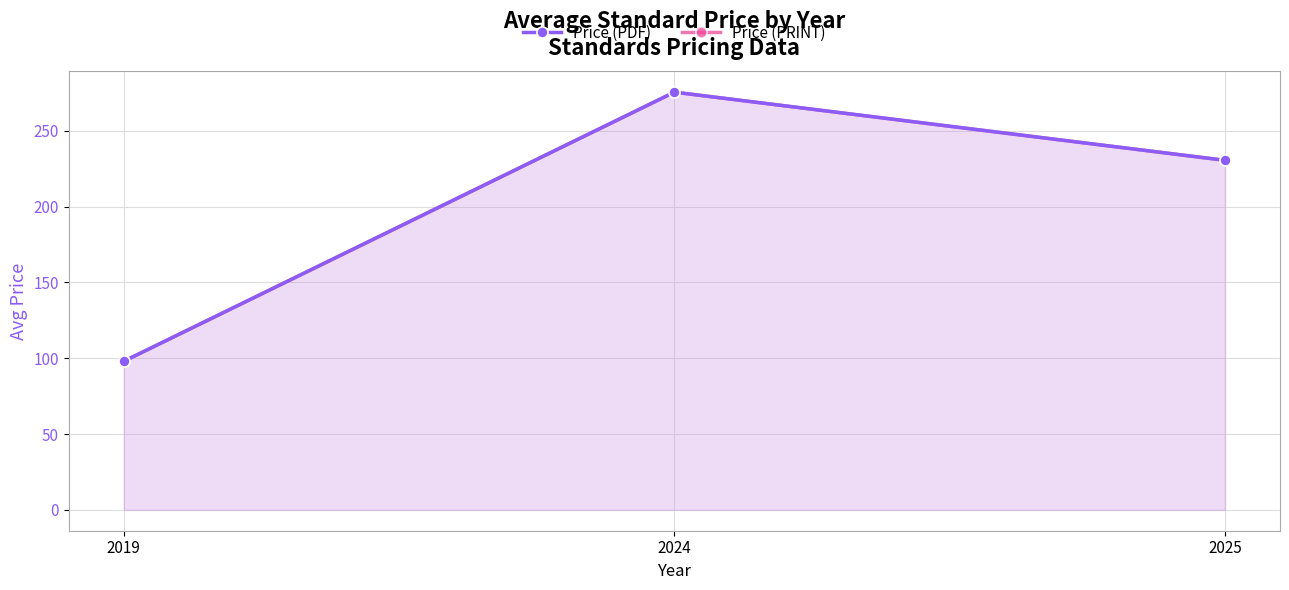

Is it true that Price (PRINT) equals 98.0 at 2019?

True